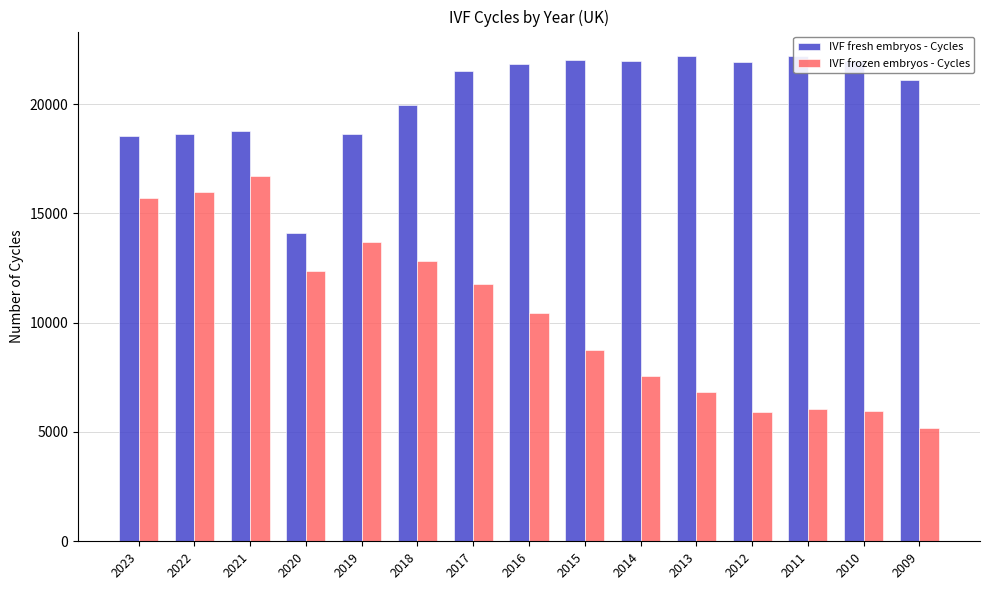

Which series has the largest range (max minus min)?

IVF frozen embryos - Cycles